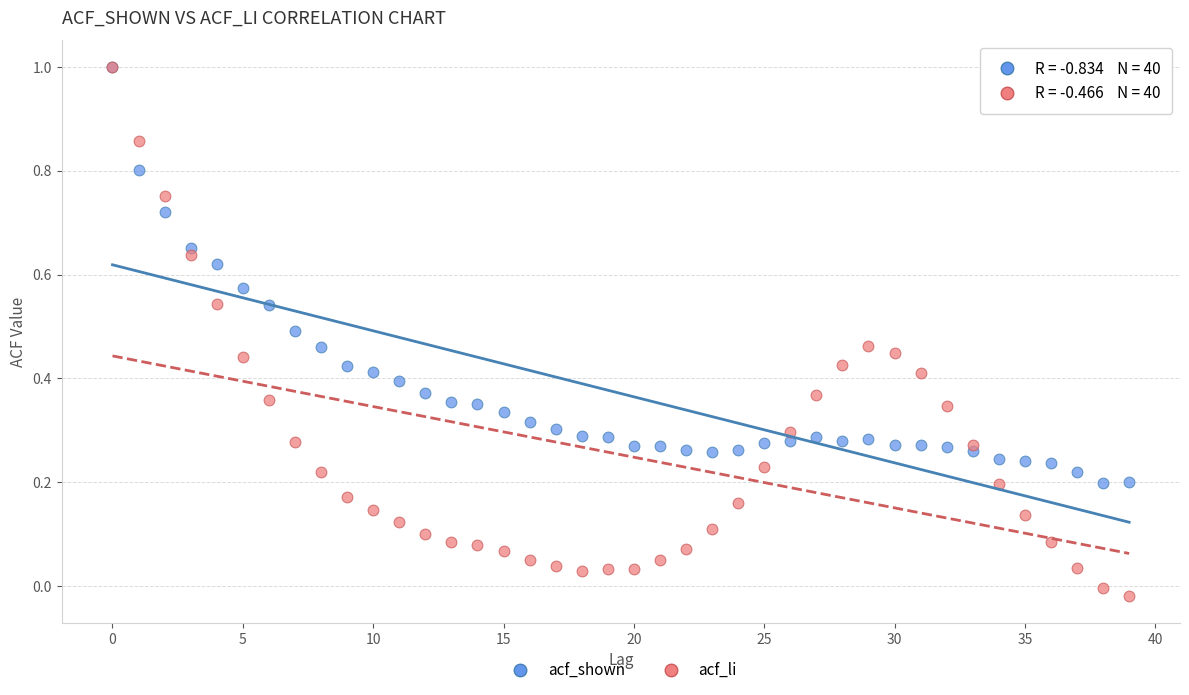

What are all the series names shown in the legend?

acf_shown, acf_li